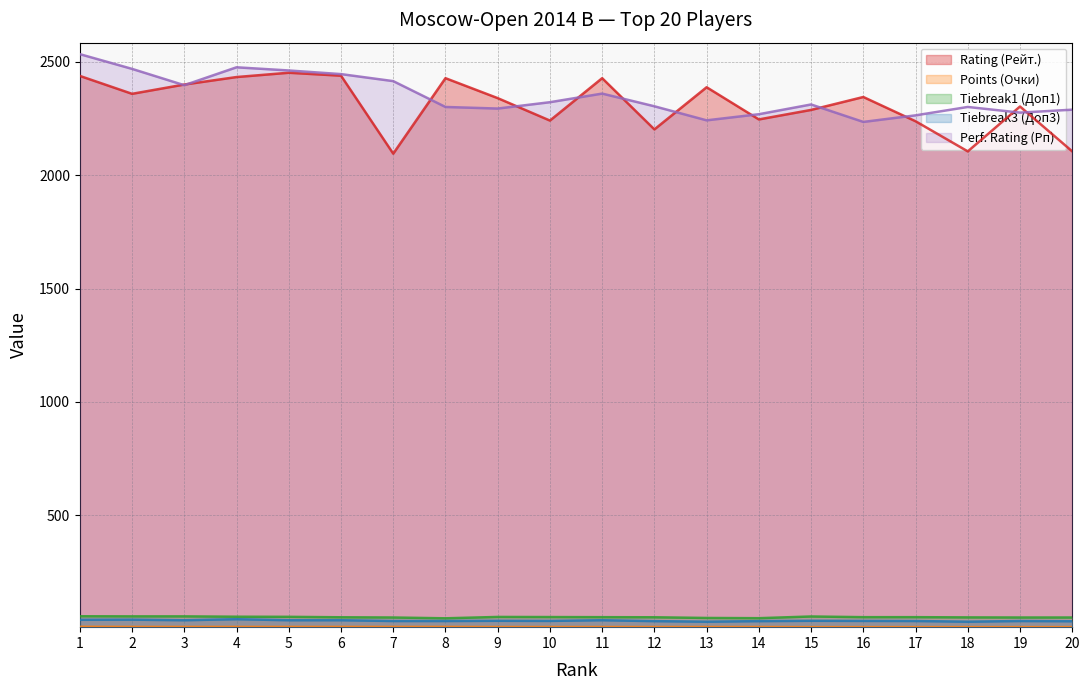

Which category has the highest value in the Perf. Rating (Рп) series?

1